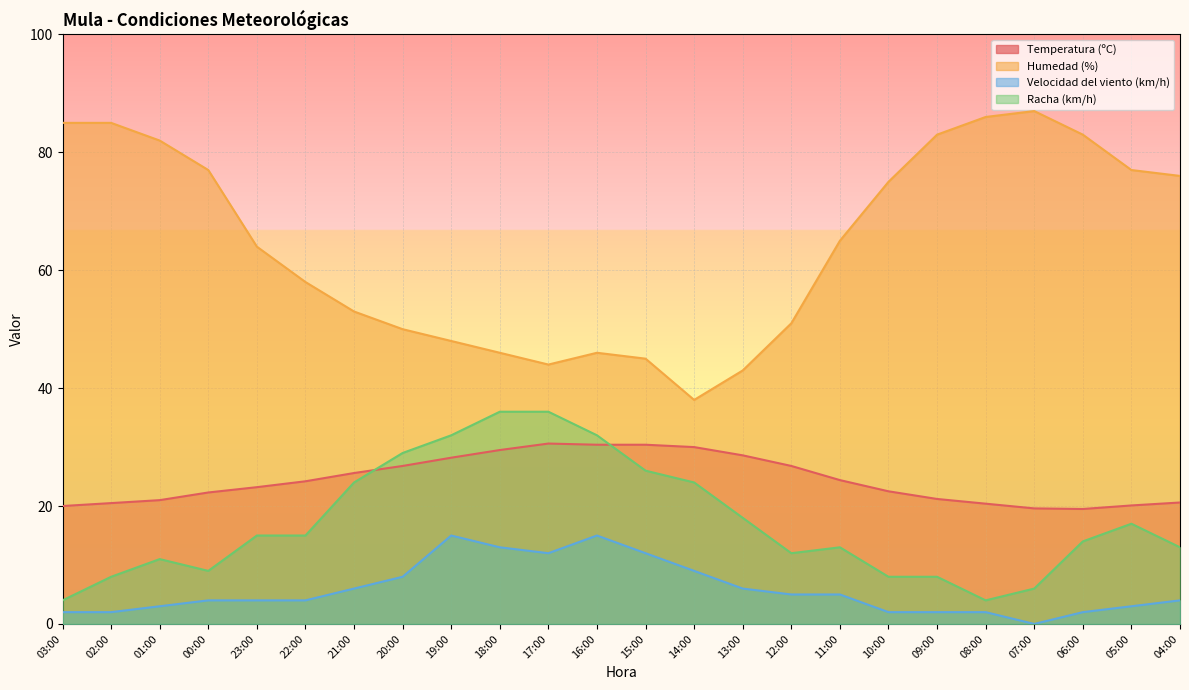

True or false: Racha (km/h) has more than 1 points higher than both neighbors.

True